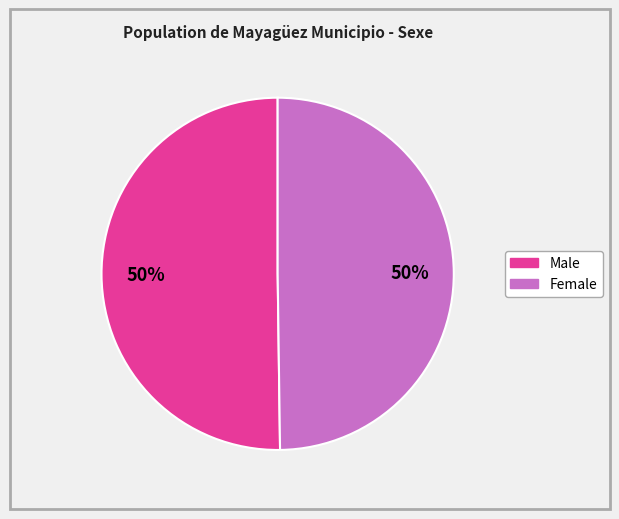

Count the number of slices in the pie.

2